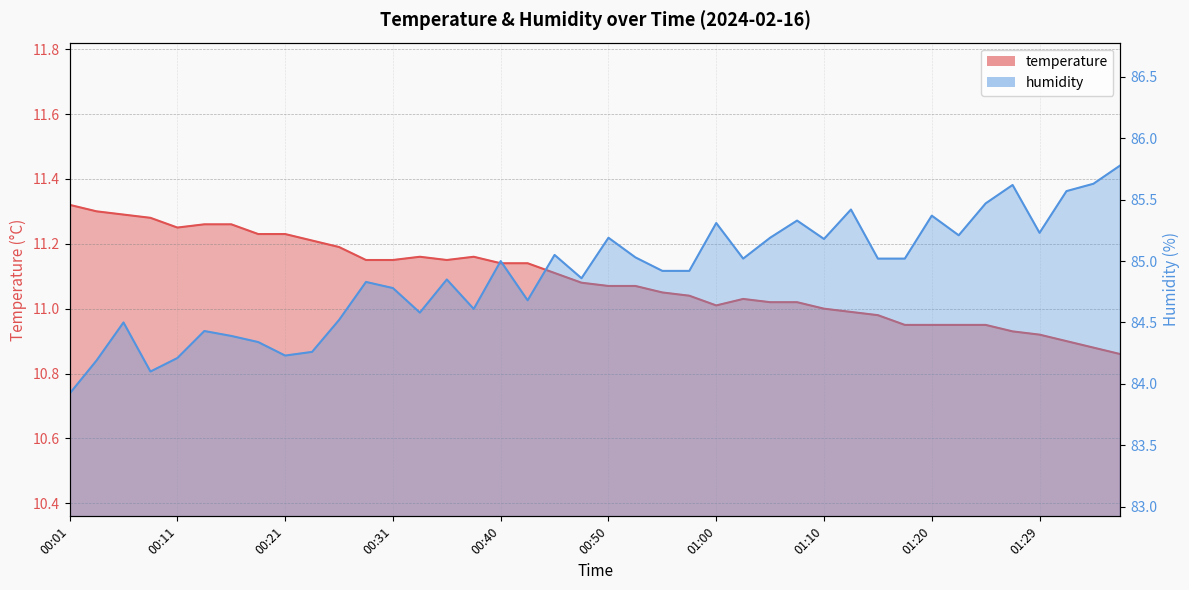

What is the minimum value for humidity?

83.9